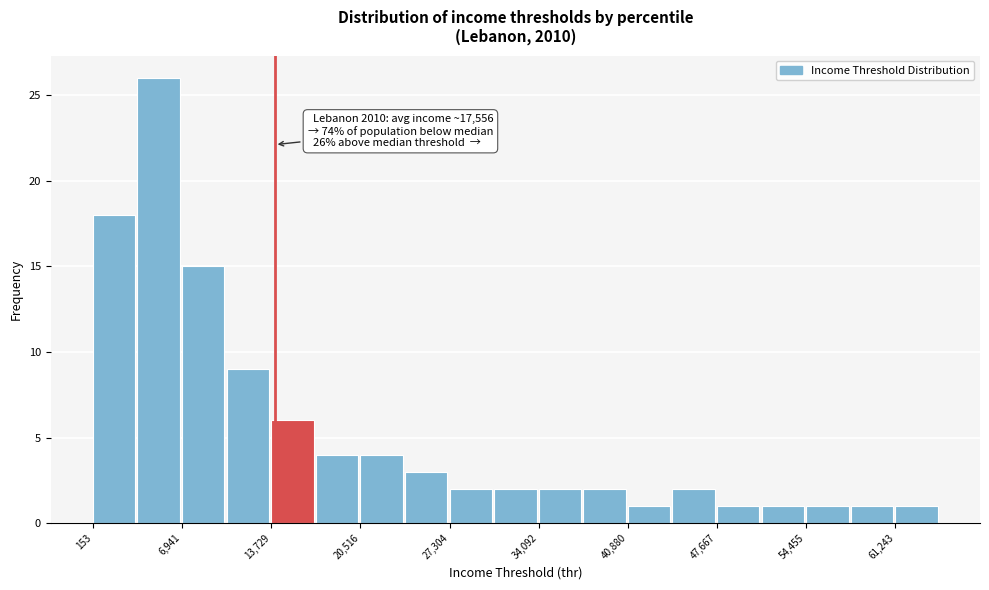

Around what value on the x-axis is the tallest bar? Give the approximate position of its centre, as read against the axis.

5000